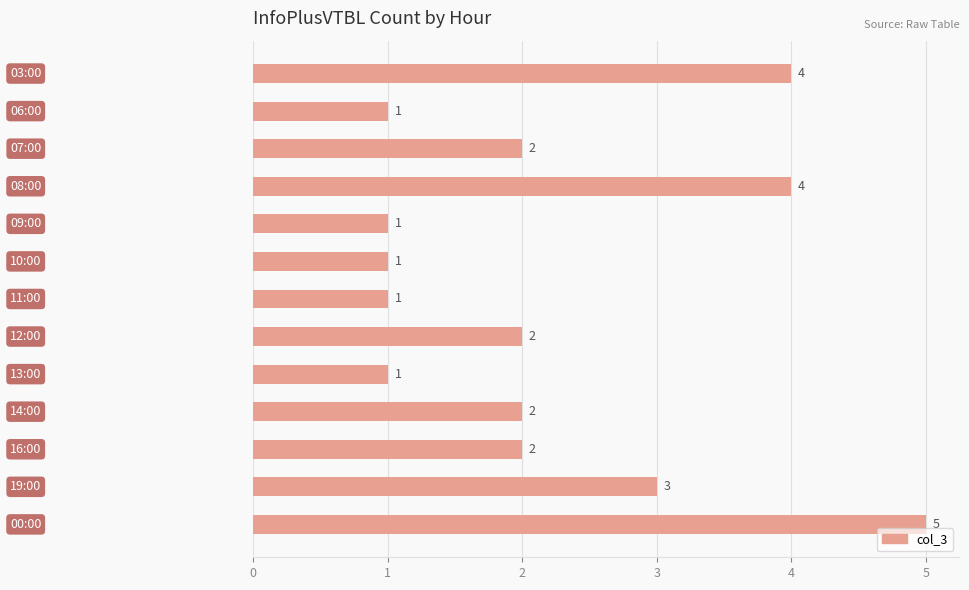

What is the maximum value shown in the chart?

5